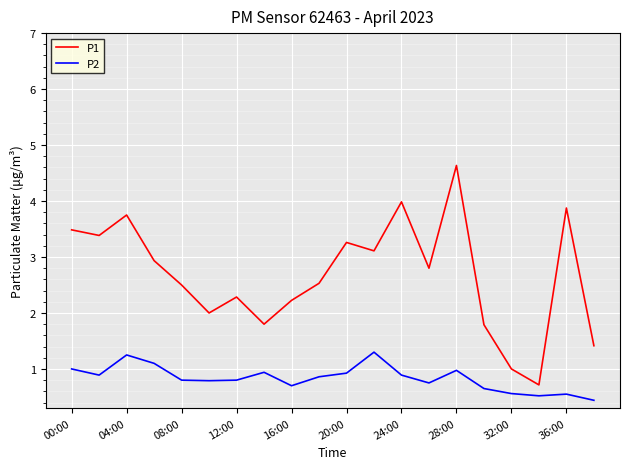

What is the minimum value shown in the chart?

0.4